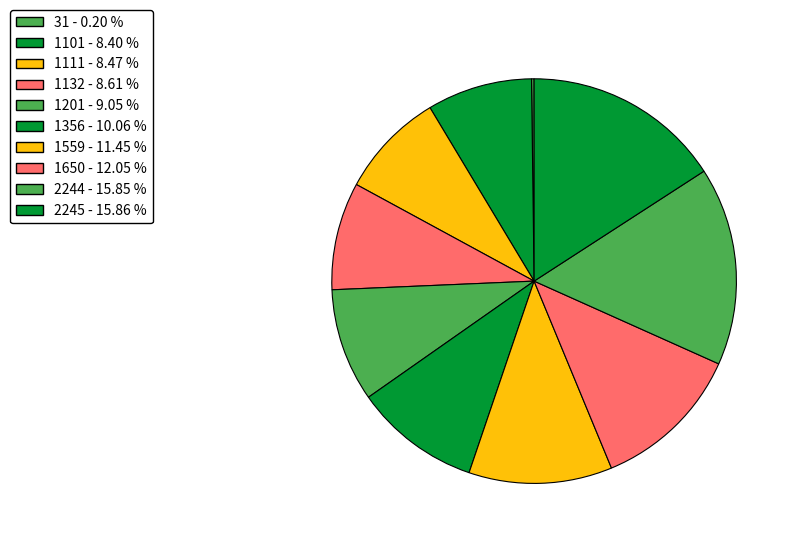

To the nearest percent, what portion does 1101 represent?

8%